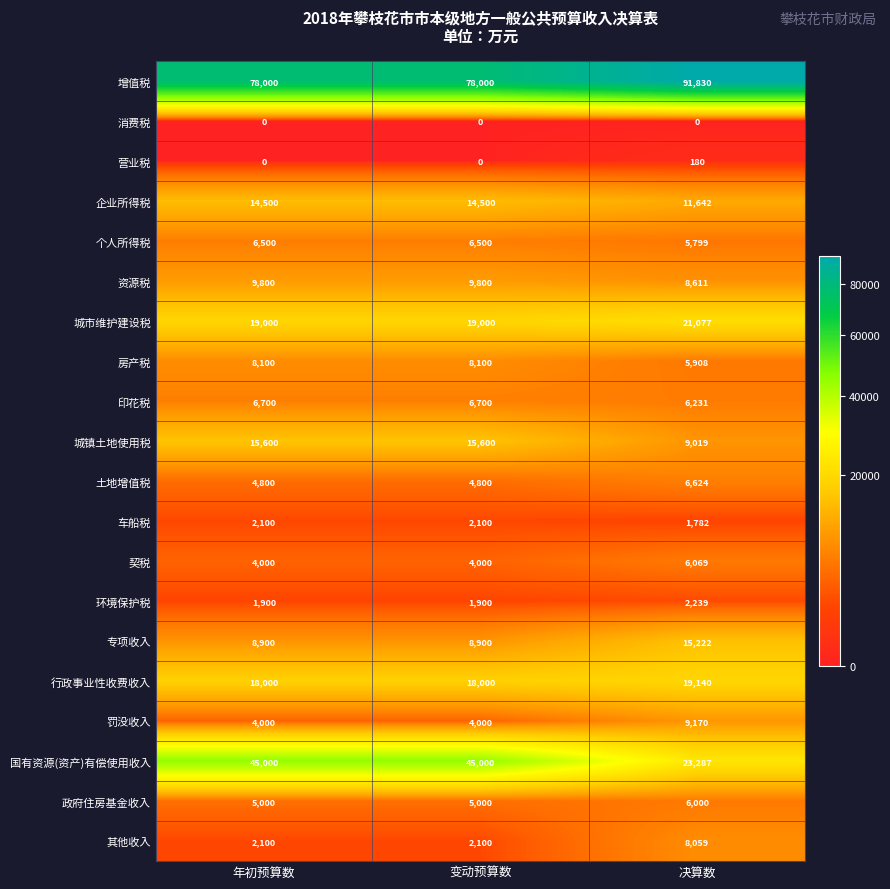

What is the difference between the 其他收入 values at 变动预算数 and 决算数?

5959